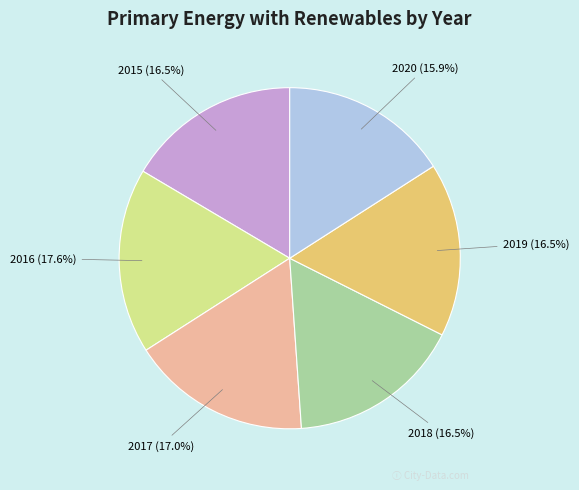

Is there any slice that represents more than half of the pie?

No